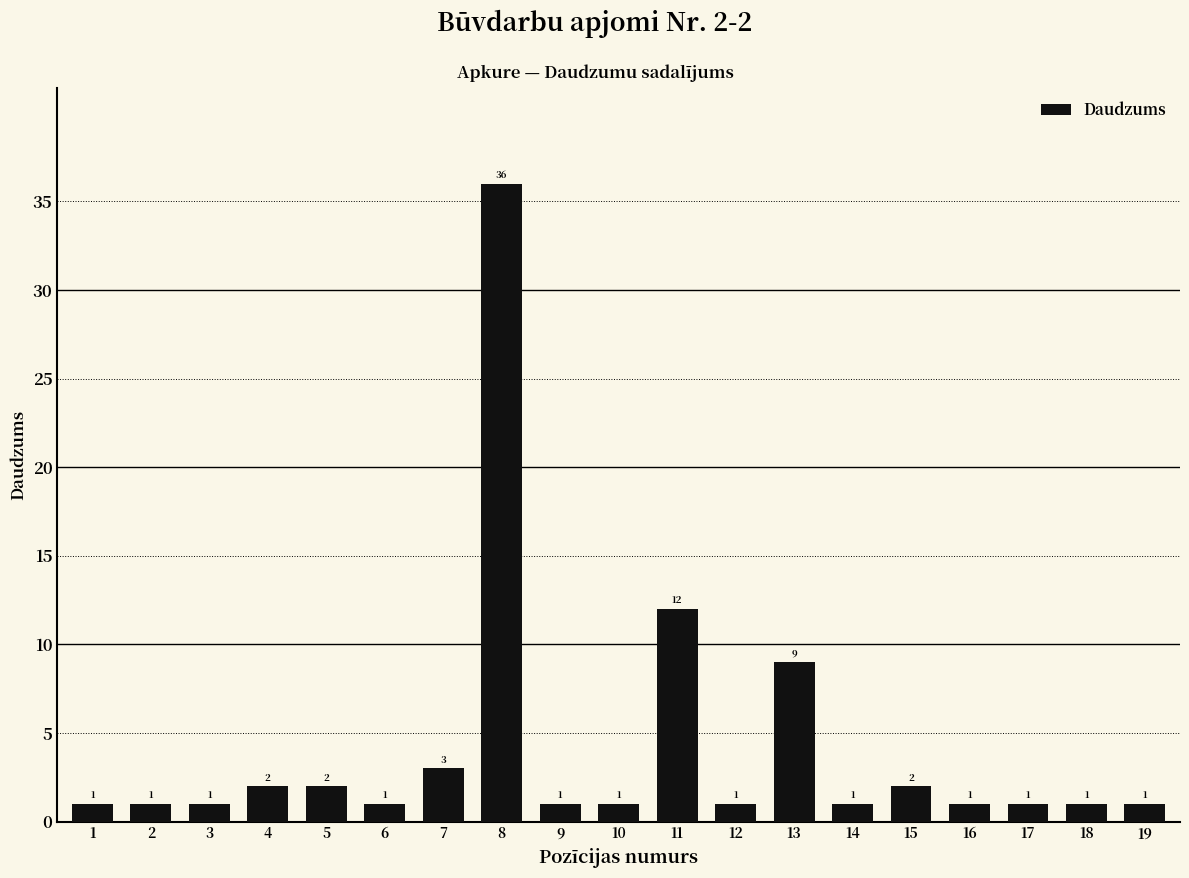

Reading left to right, what are all the values shown in this chart?

1	1	1	2	2	1	3	36	1	1	12	1	9	1	2	1	1	1	1